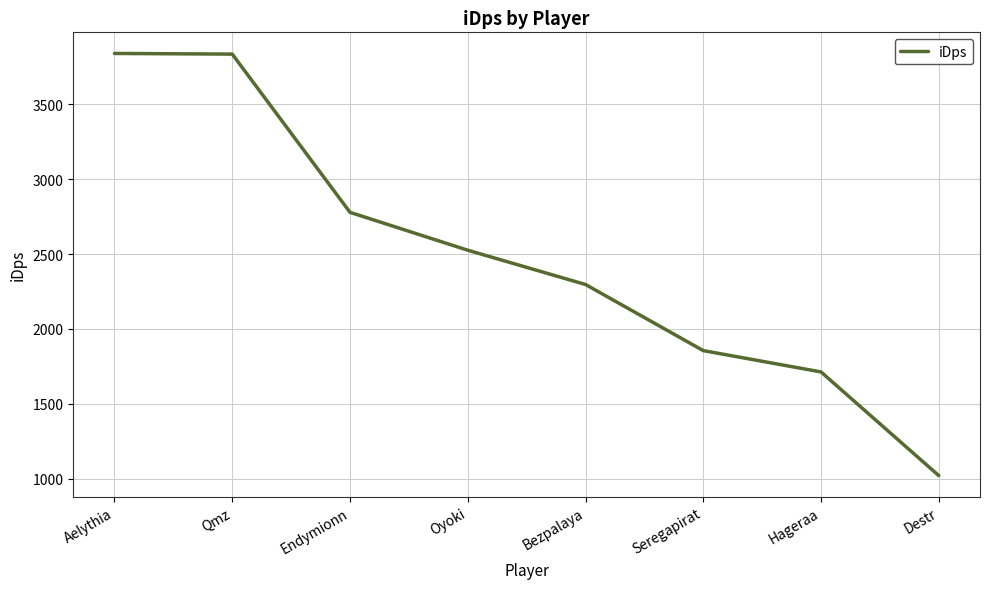

What is the minimum value shown in the chart?

1019.9